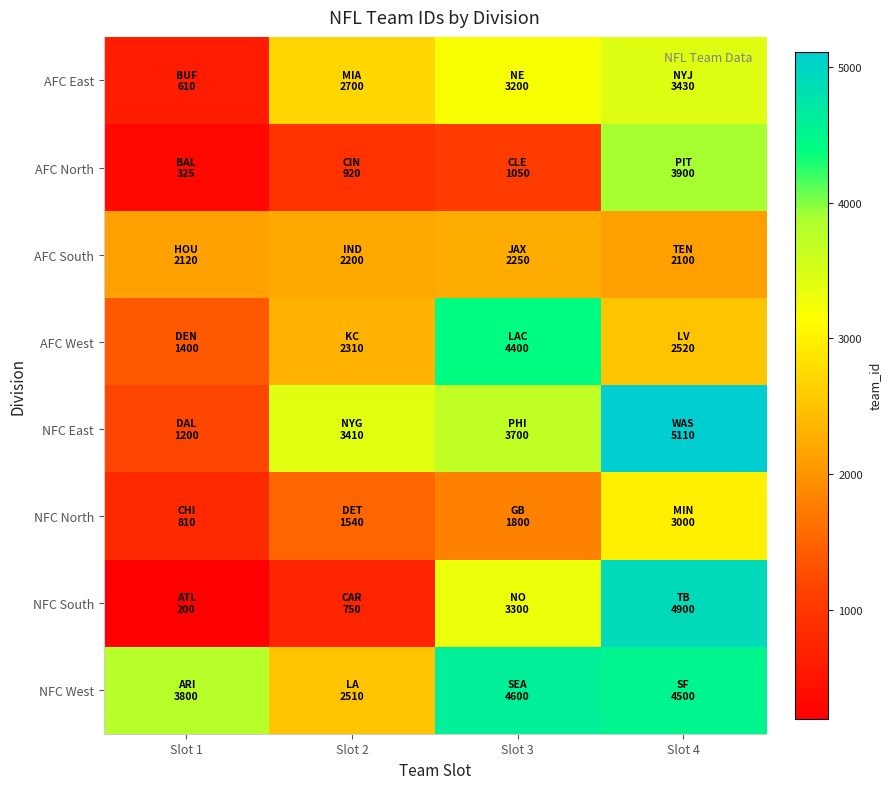

Which series has the largest range (max minus min)?

NFC South